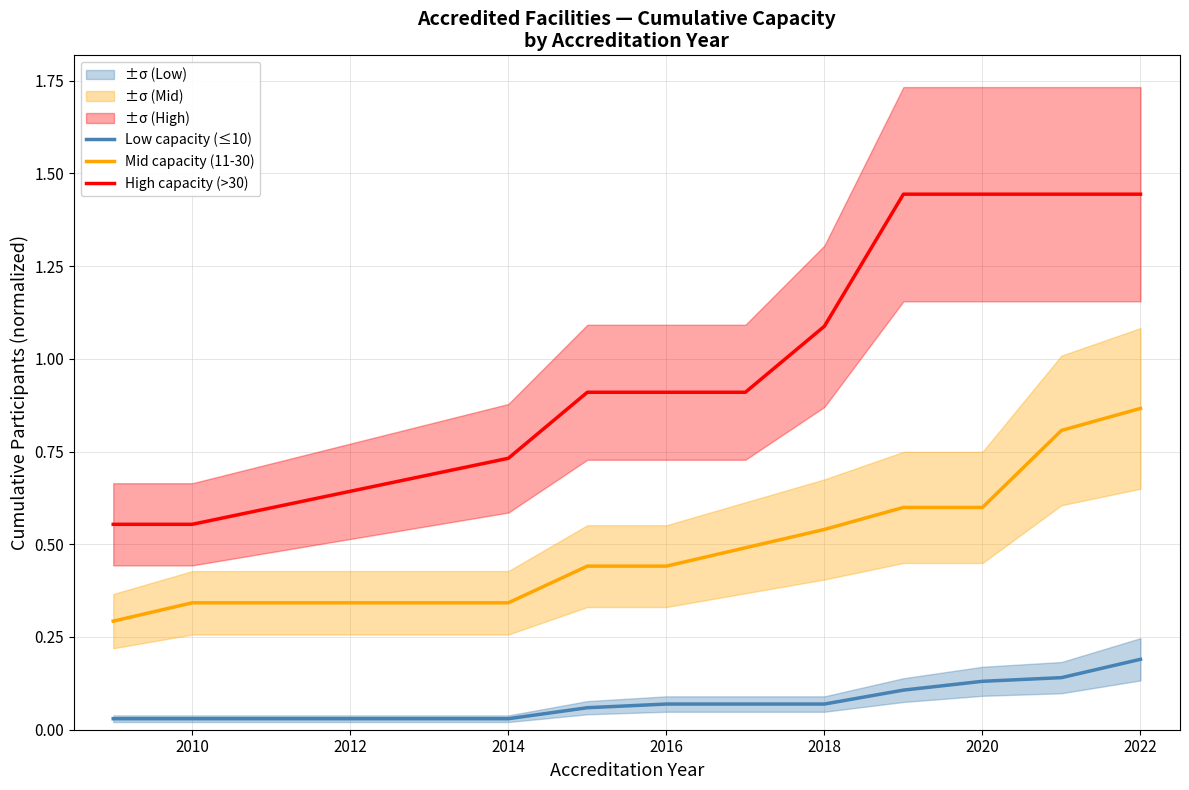

True or false: Low capacity (≤10) and High capacity (>30) cross at least once.

False